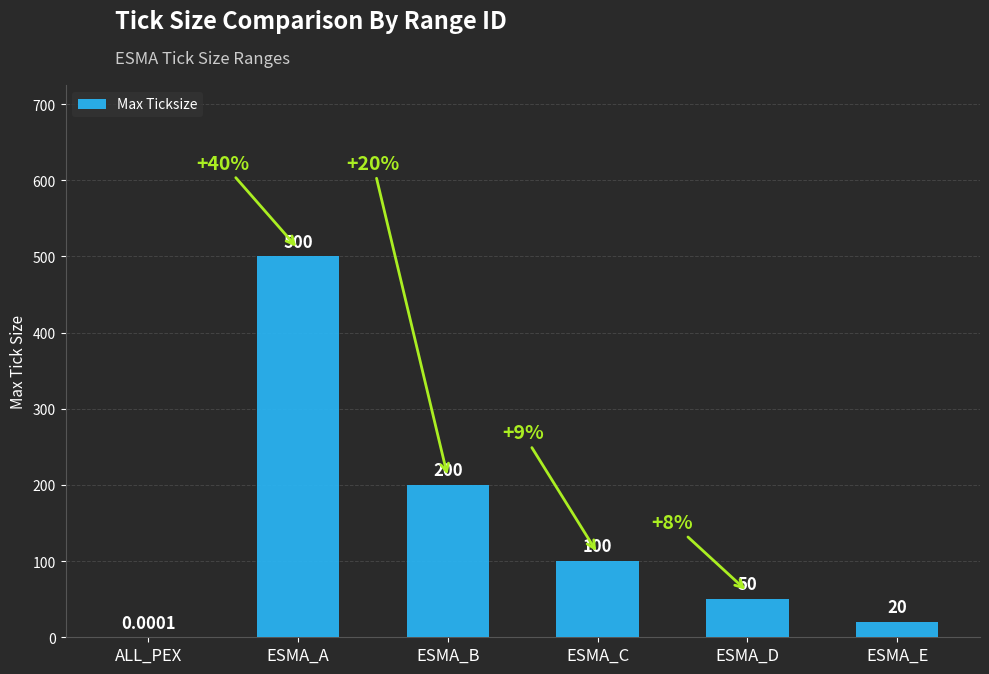

What is the sum of the values at ESMA_B and ESMA_D?

250.0